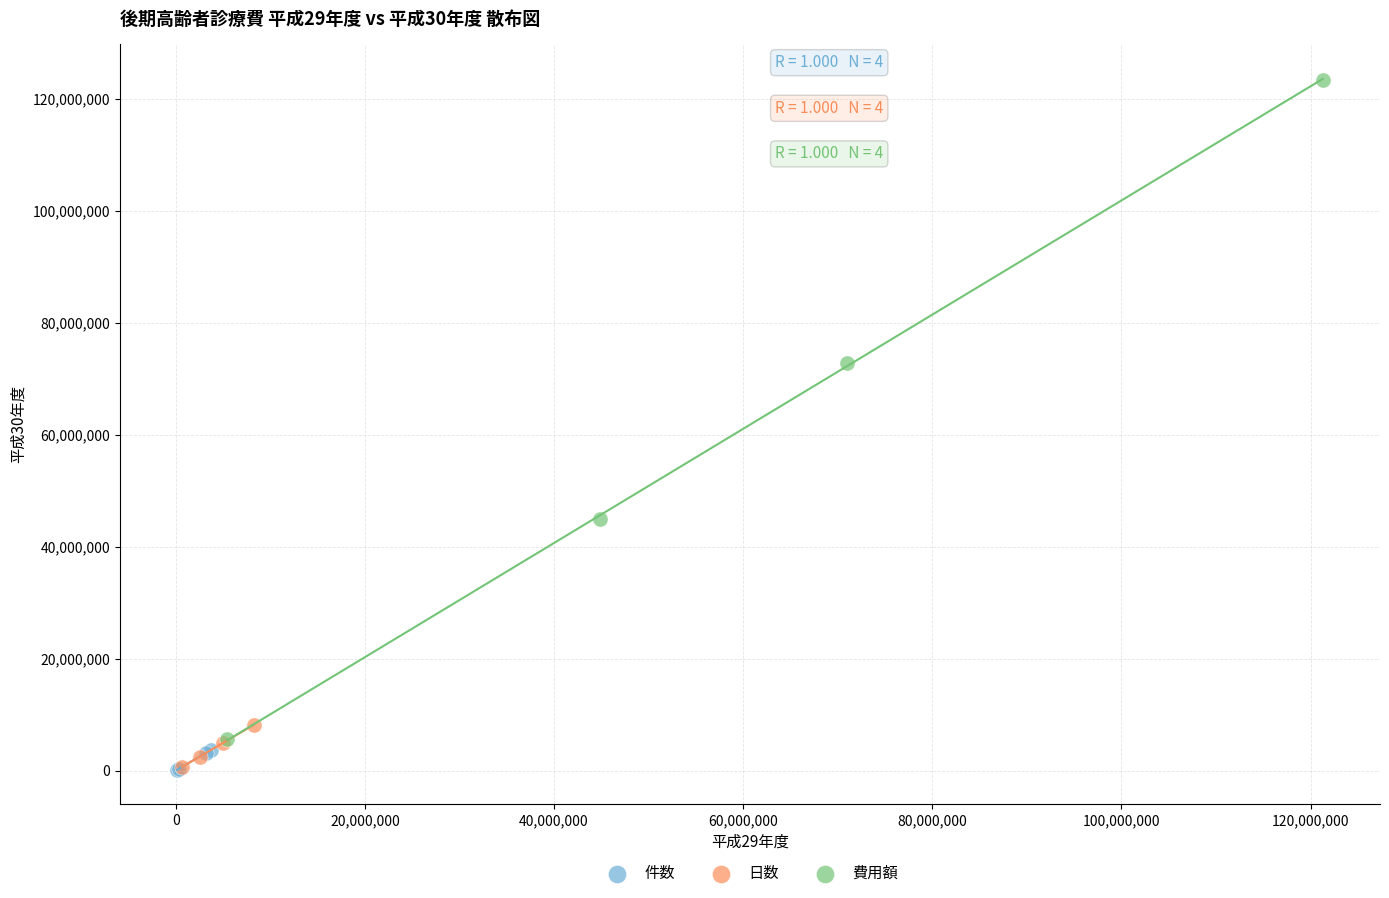

What are all the series names shown in the legend?

件数, 日数, 費用額